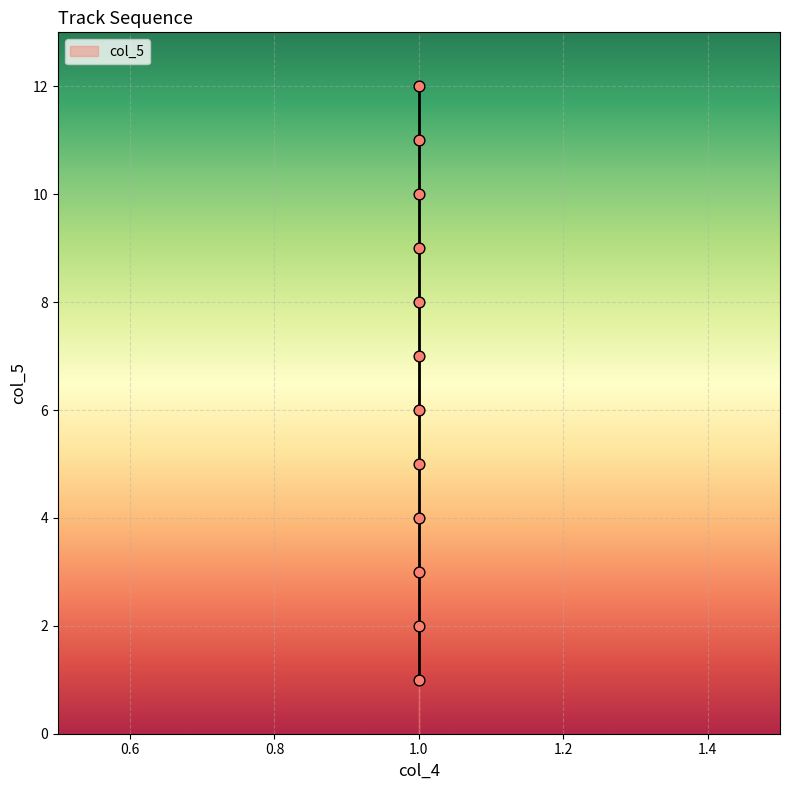

What is the range of Y values (max minus min)?

11